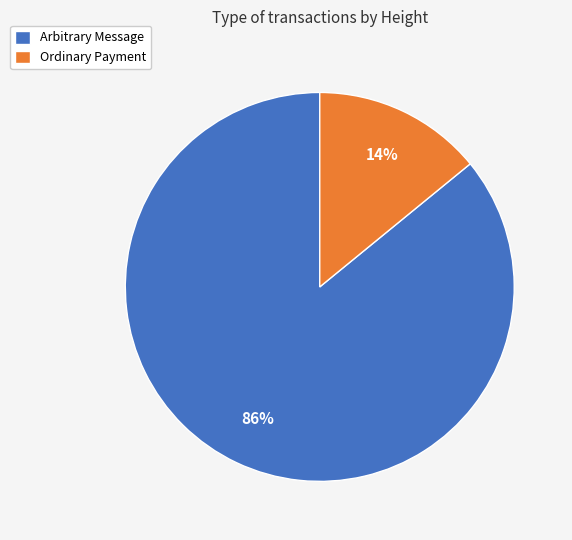

Approximately how many times larger is the value at Ordinary Payment compared to Arbitrary Message?

0.2